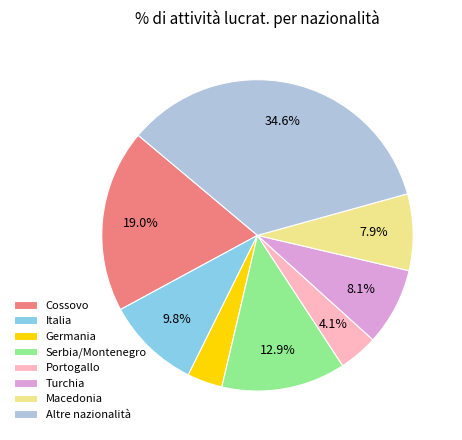

To the nearest percent, what is the average slice percentage?

12%